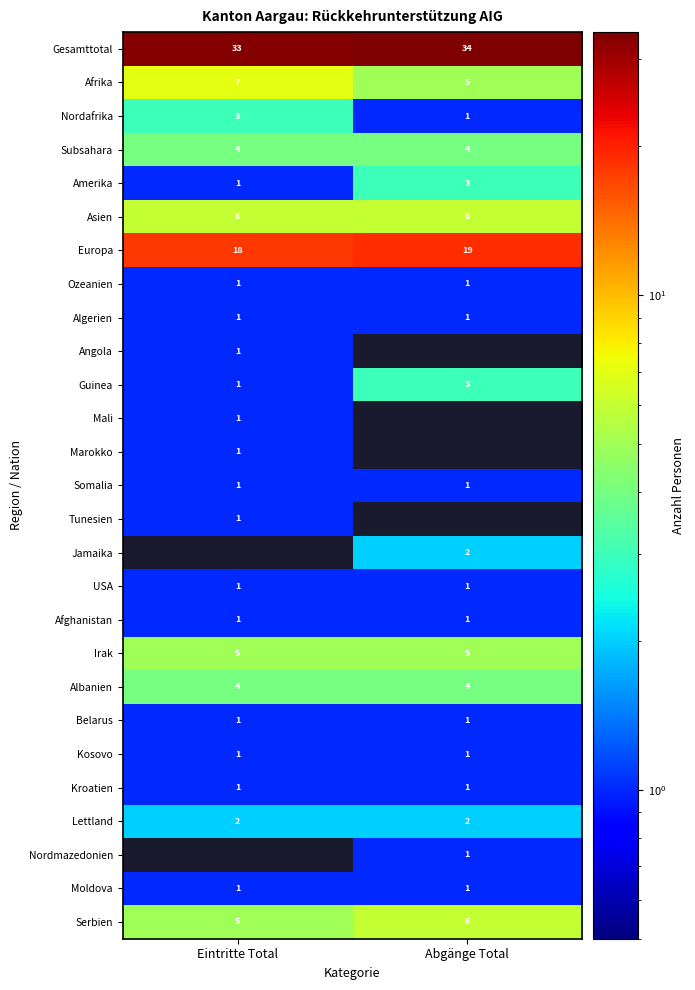

How many data points does each series have?

2